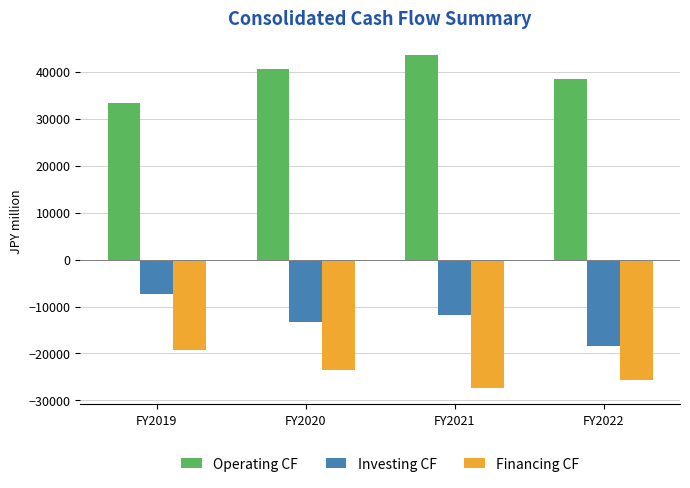

Rank the series by their maximum value, from highest to lowest.

Operating CF, Investing CF, Financing CF